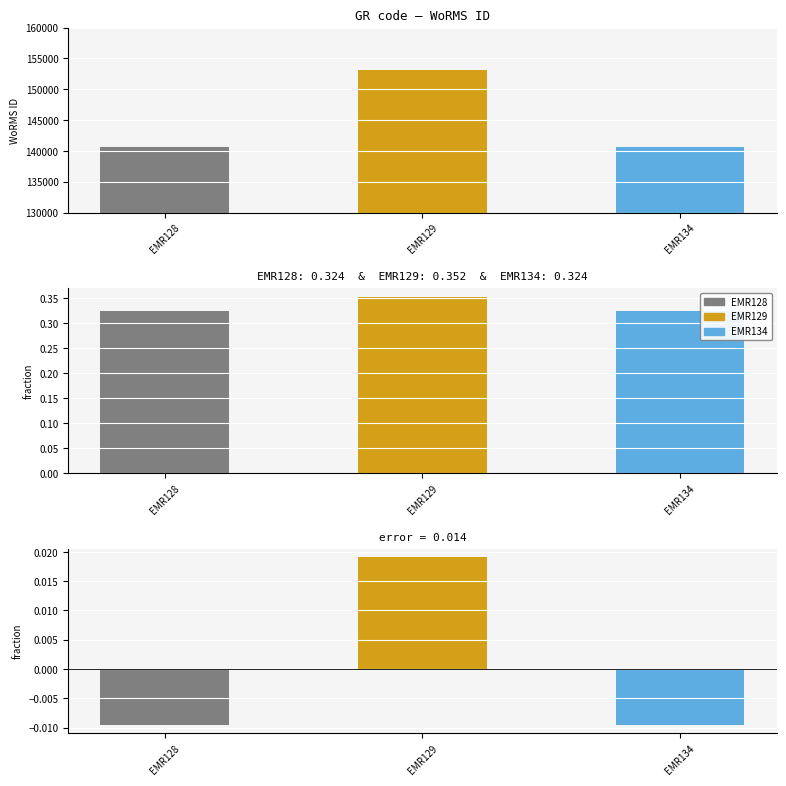

The chart shows a value of 140625 at EMR134. True or false?

True